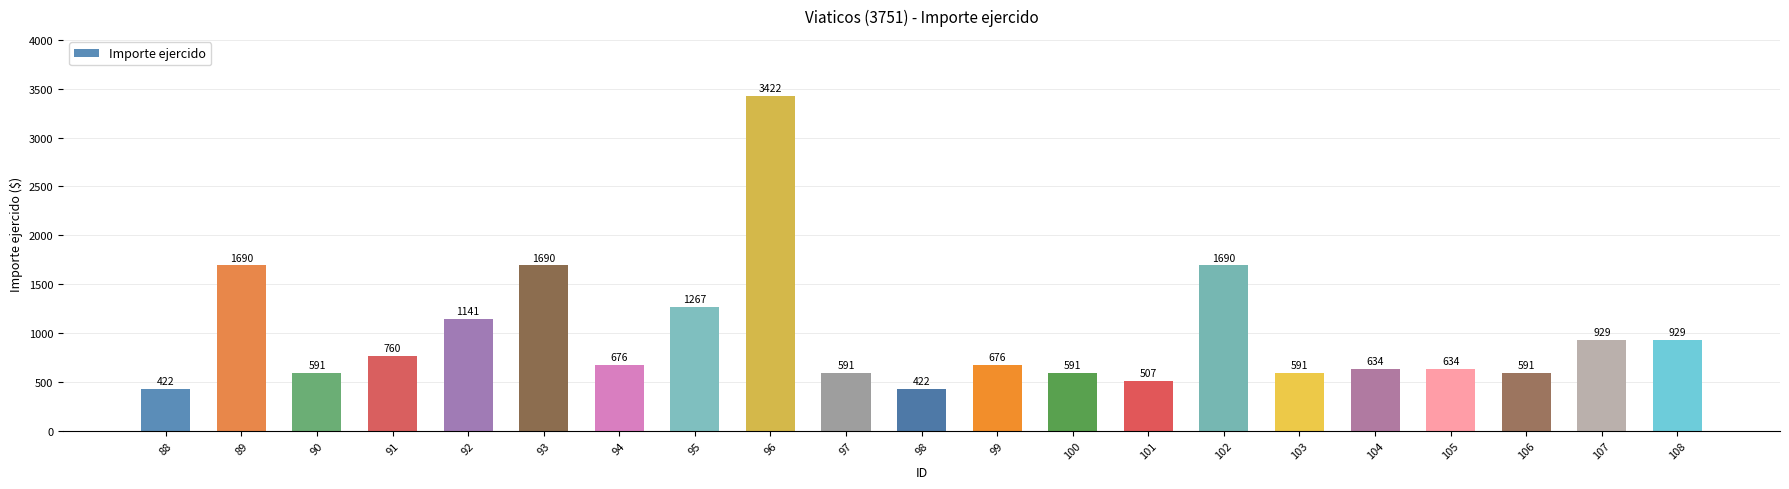

The value at 96 is 3422. True or false?

True